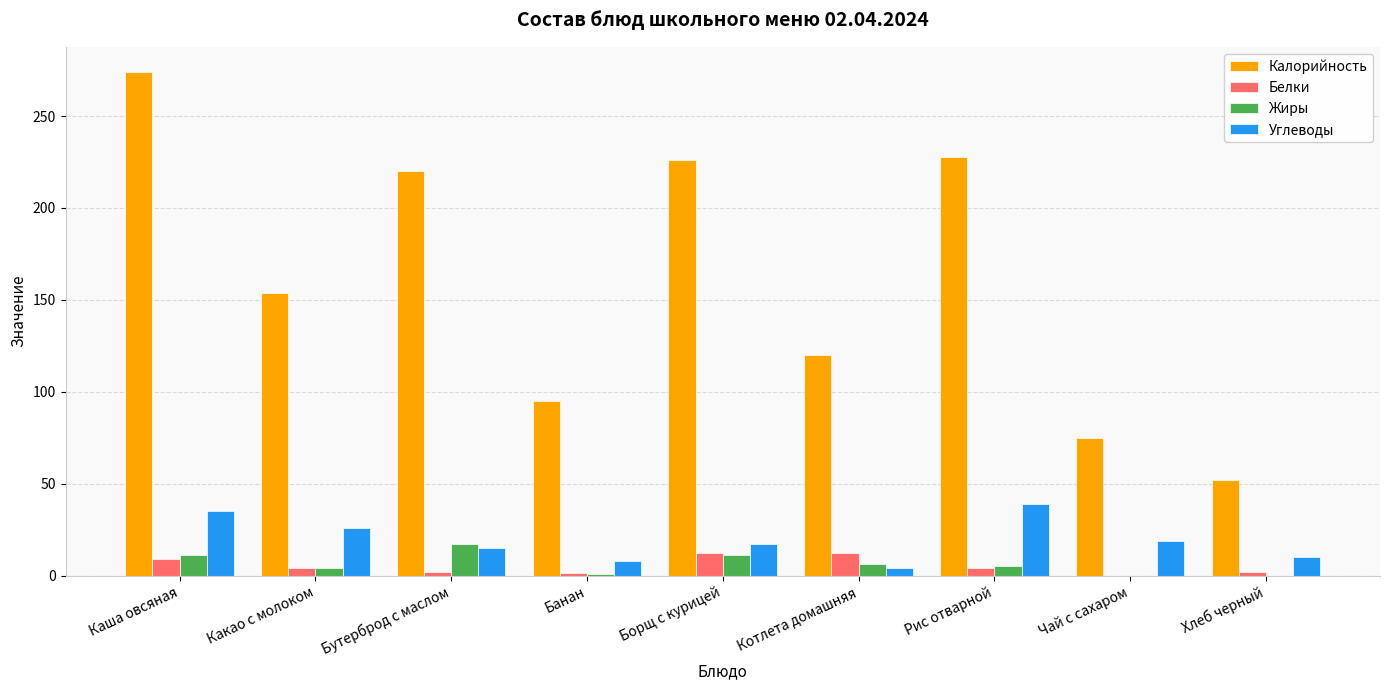

Is it true that Калорийность equals 146.0 at Банан?

False